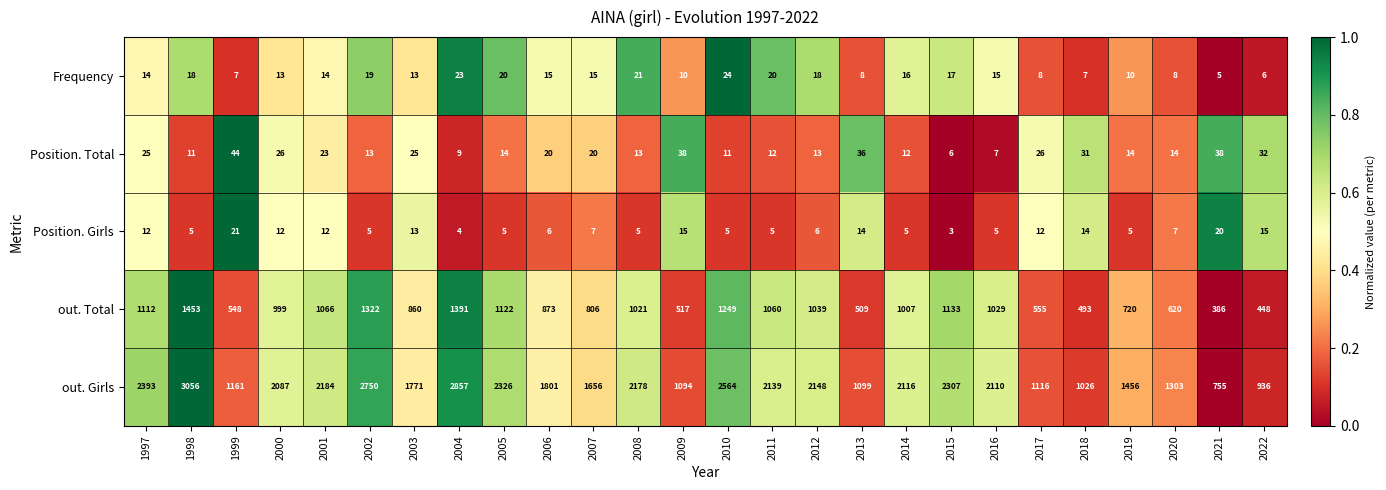

Between 2001 and 2008, which series saw the biggest shift?

out. Total